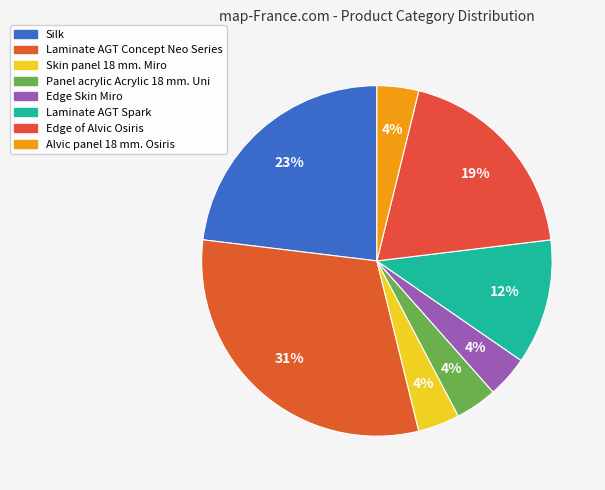

How many segments does this pie chart have?

8